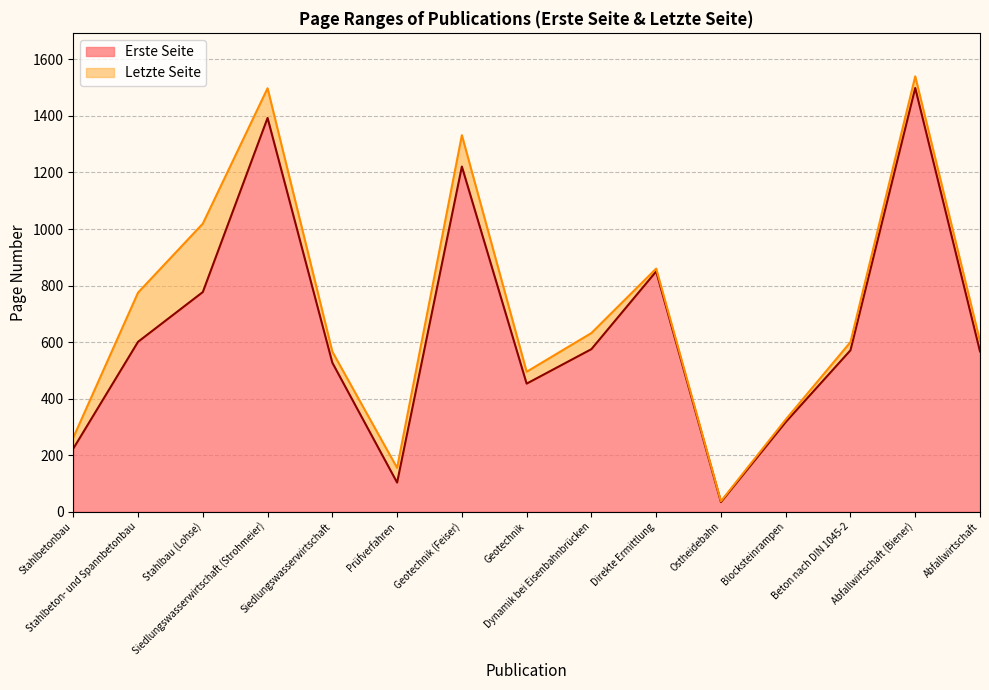

At which category is the sum across all series the highest?

Abfallwirtschaft (Biener)